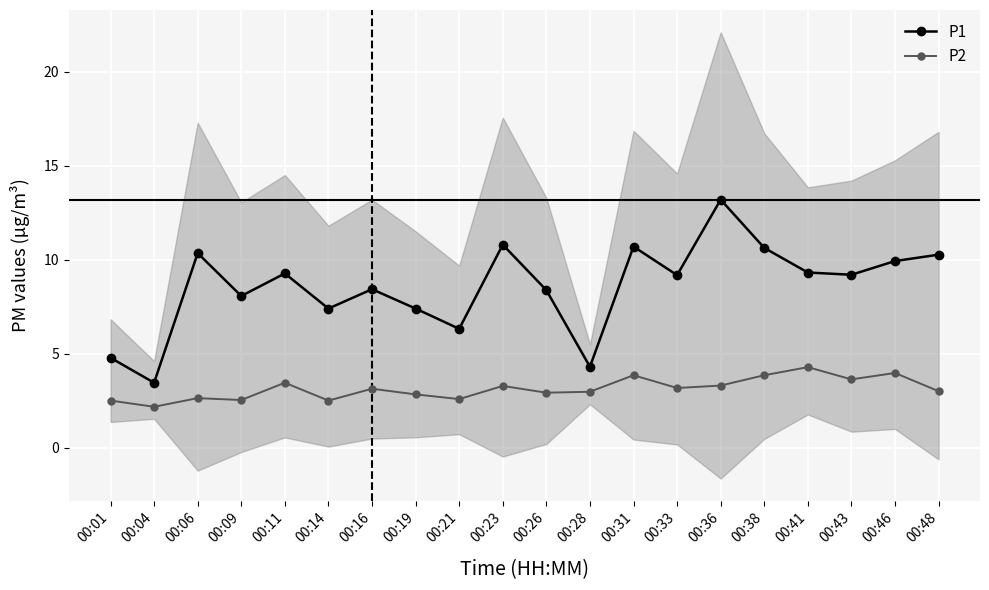

List the labels in order of P2 value, smallest first.

00:04, 00:01, 00:14, 00:09, 00:21, 00:06, 00:19, 00:26, 00:28, 00:48, 00:16, 00:33, 00:23, 00:36, 00:11, 00:43, 00:31, 00:38, 00:46, 00:41